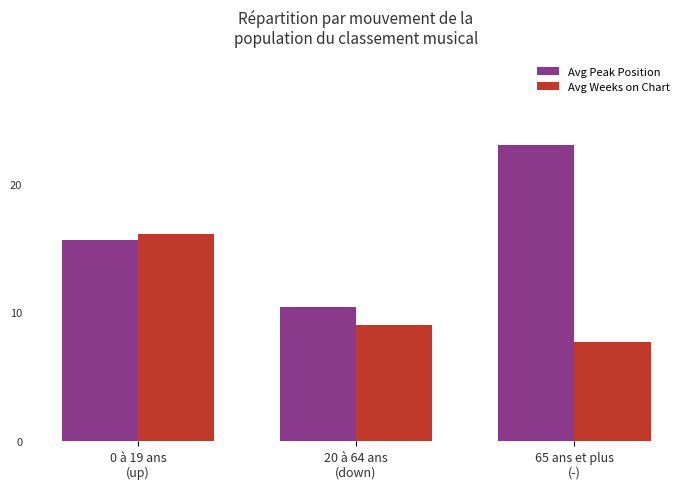

Rank the series by their maximum value, from lowest to highest.

Avg Weeks on Chart, Avg Peak Position